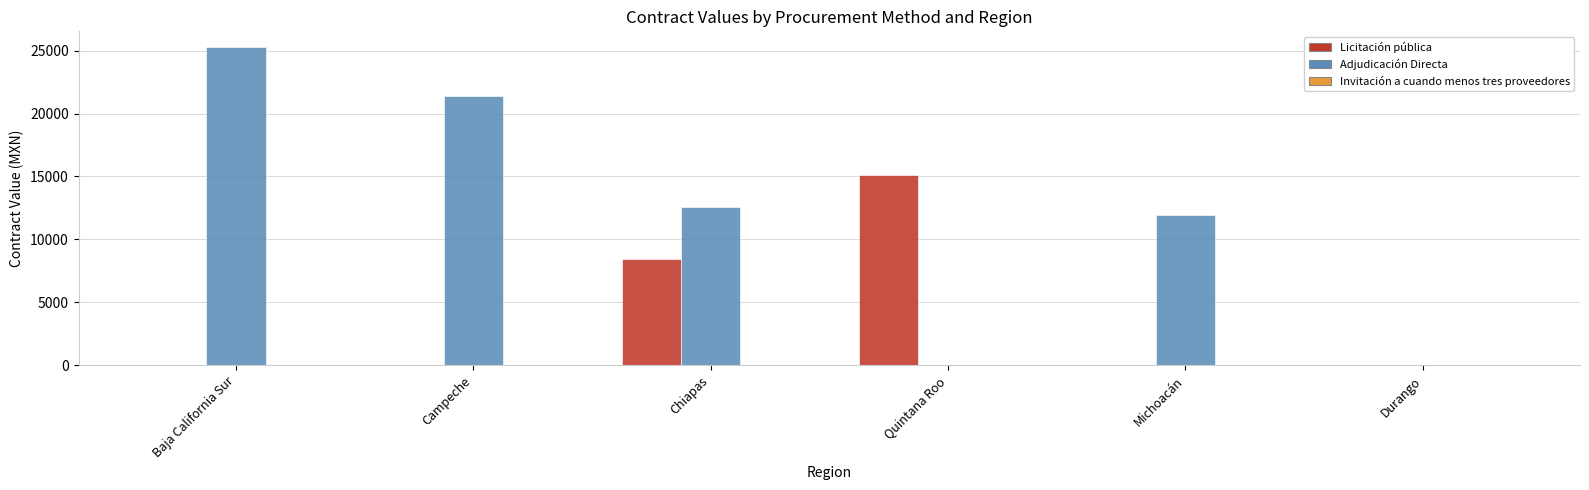

Are the bars grouped side by side (vs. stacked)?

Yes